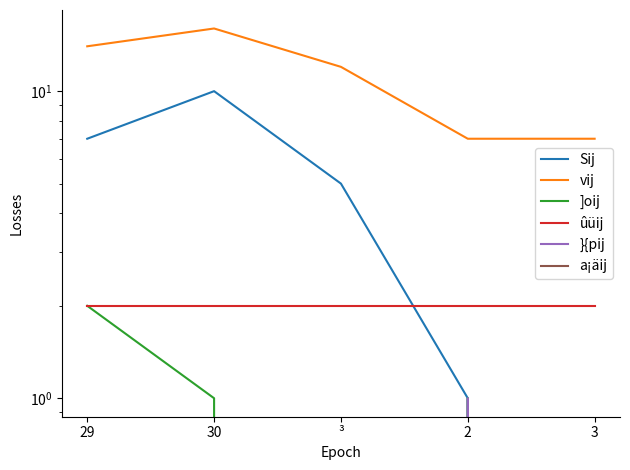

True or false: }{pij and ûüij cross at least once.

False